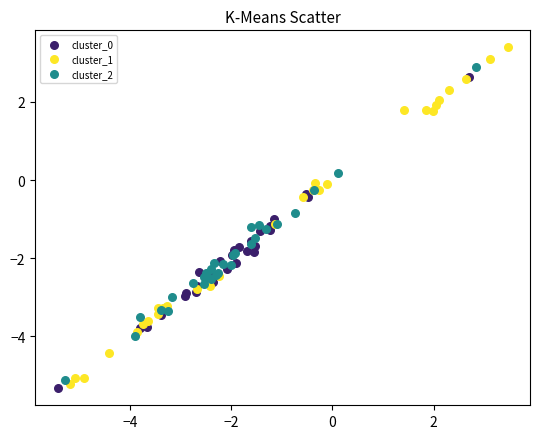

Which series has the largest Y range (max minus min)?

cluster_1